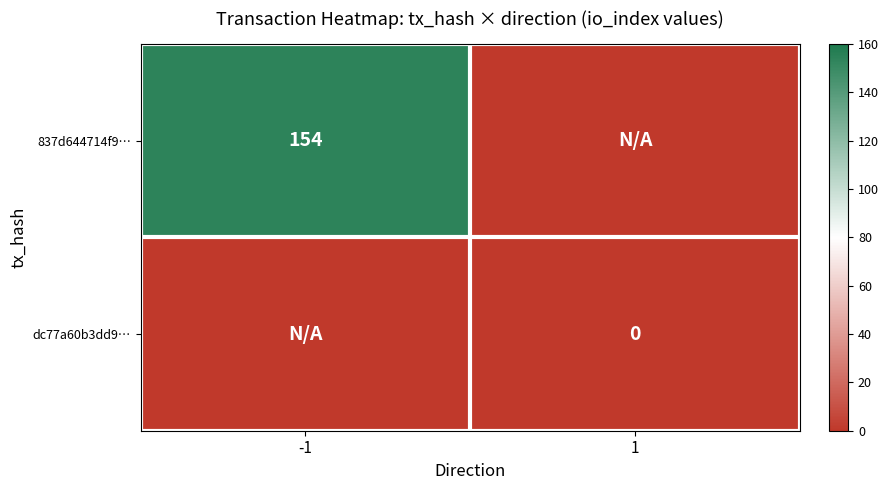

The 837d644714f9… series shows 35 at -1. True or false?

False